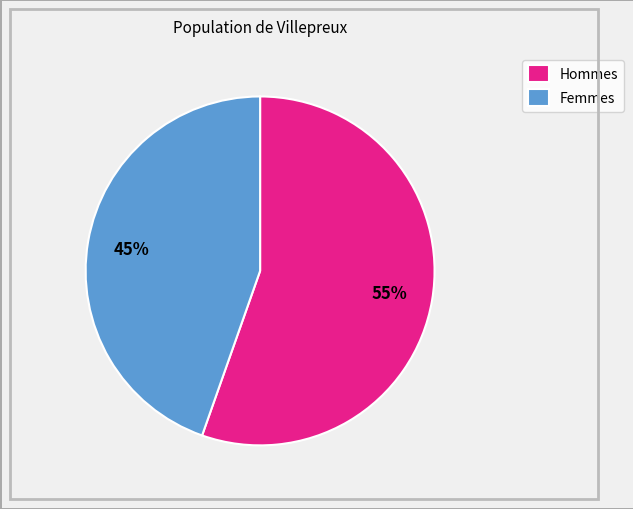

To the nearest percent, what is the average slice percentage?

50%